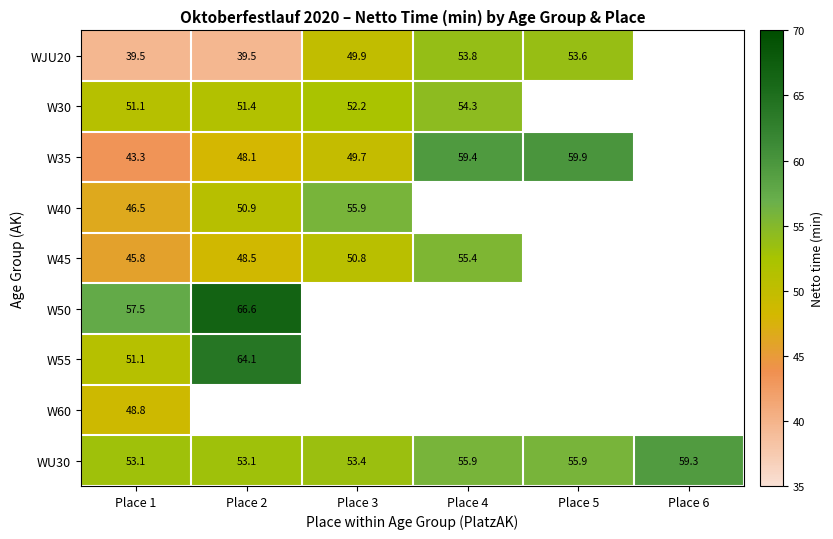

Where does the WU30 series first go above 55?

Place 4